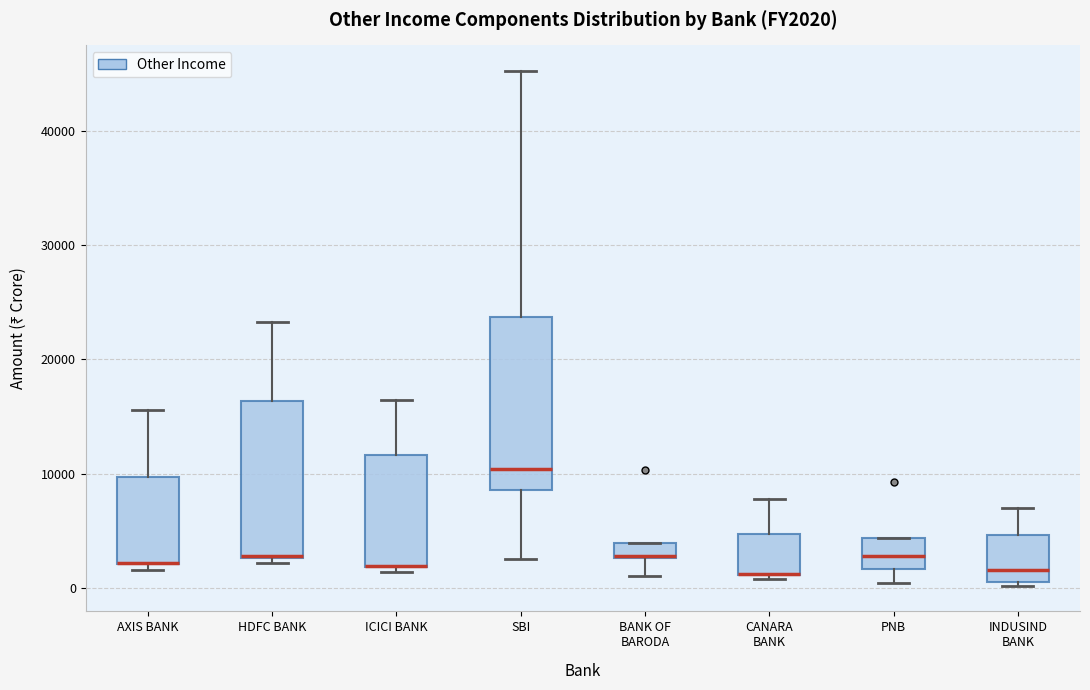

Where does the median line of the box for SBI sit on the y-axis? The values are not printed on the chart, so give them approximately, as read against the axis.

10000